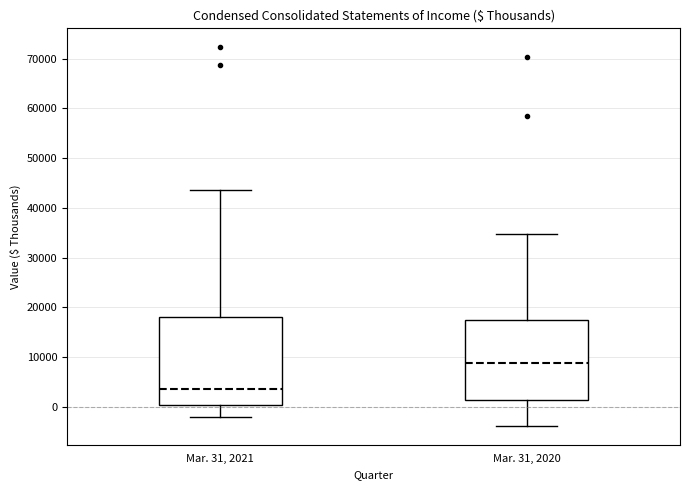

Where is the upper edge of the box for Mar. 31, 2021 on the y-axis? The values are not printed on the chart, so give them approximately, as read against the axis.

18000